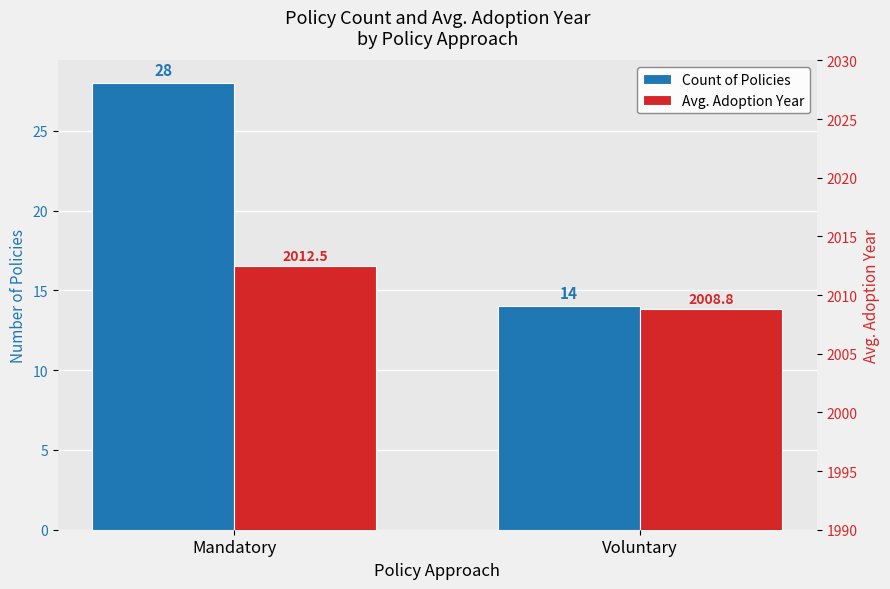

Reading left to right, extract all data points from this chart.

Count of Policies: 28.0	14.0
Avg. Adoption Year: 2012.5	2008.8